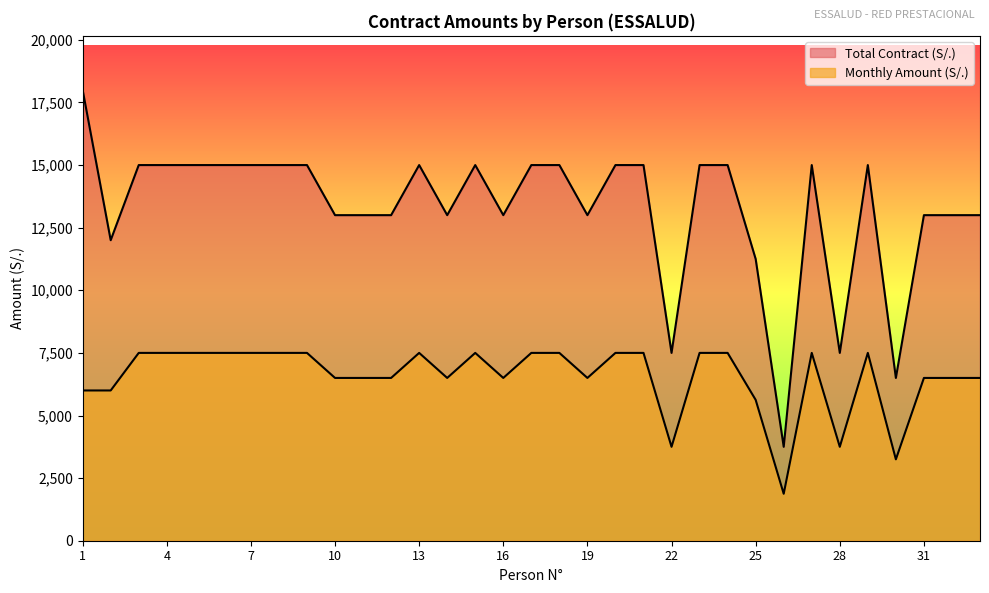

What is the sum of the Monthly Amount (S/.) values at 32 and 20?

14000